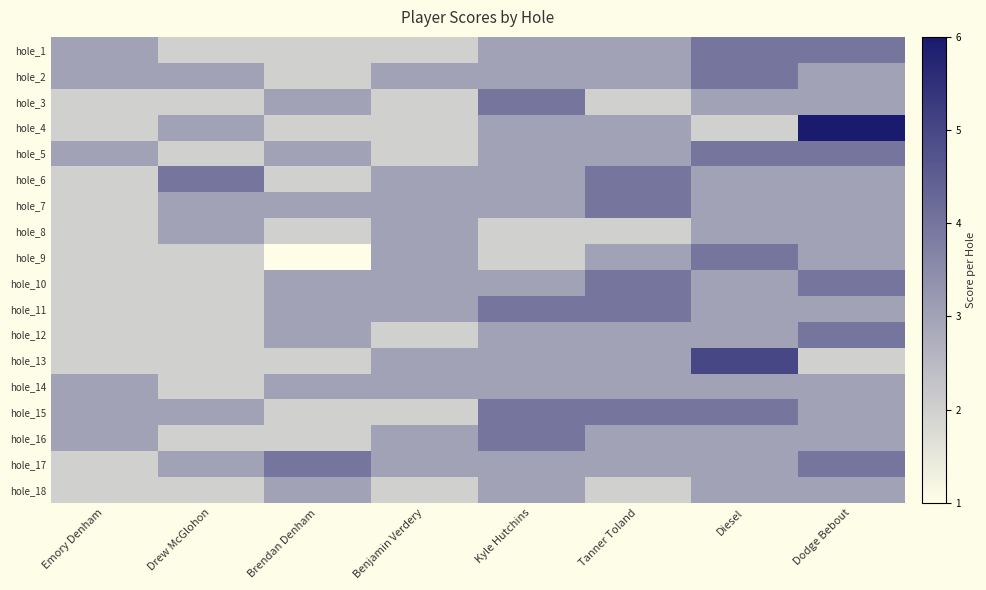

Which has a higher value, Dodge Bebout or Drew McGlohon?

Dodge Bebout